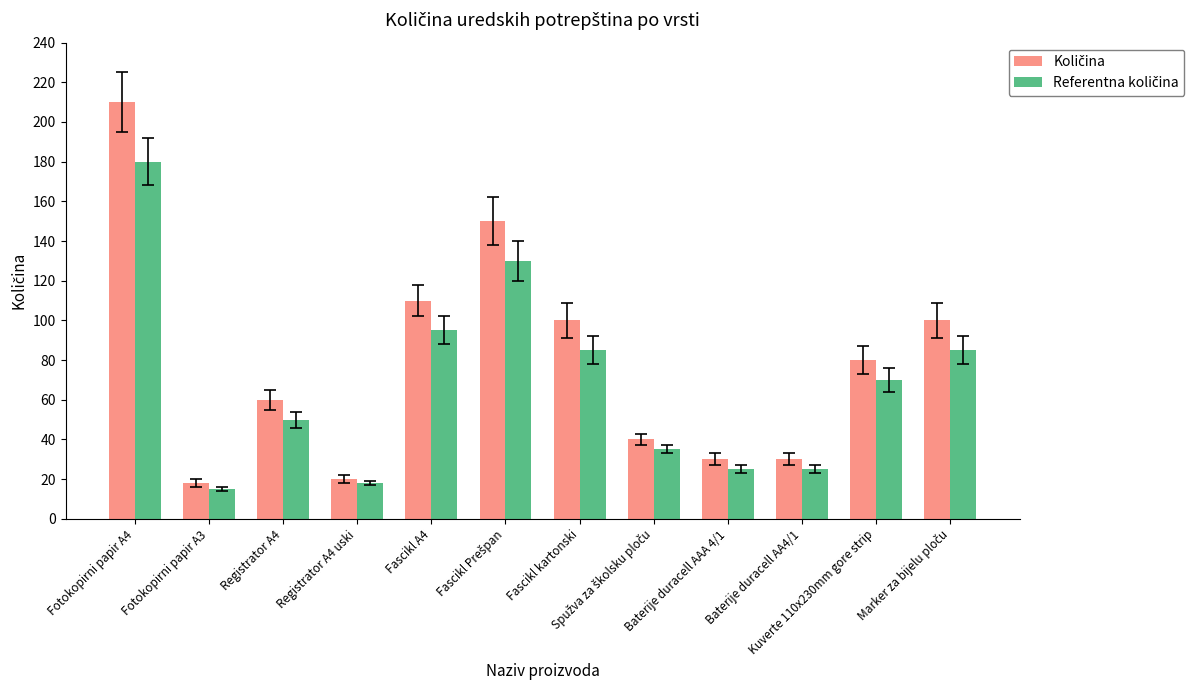

At how many categories does at least one series exceed 131?

2